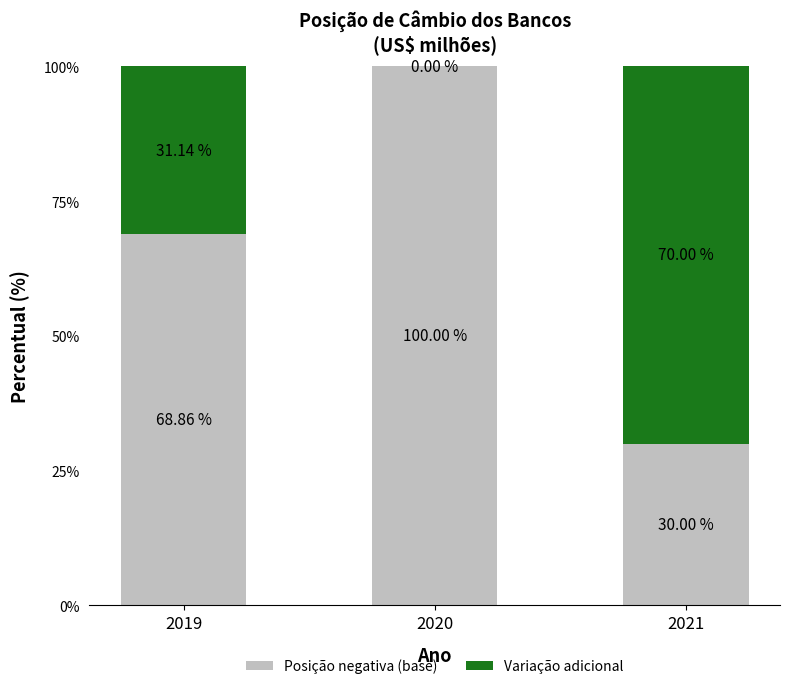

What is the total value across all series at 2021?

100.0